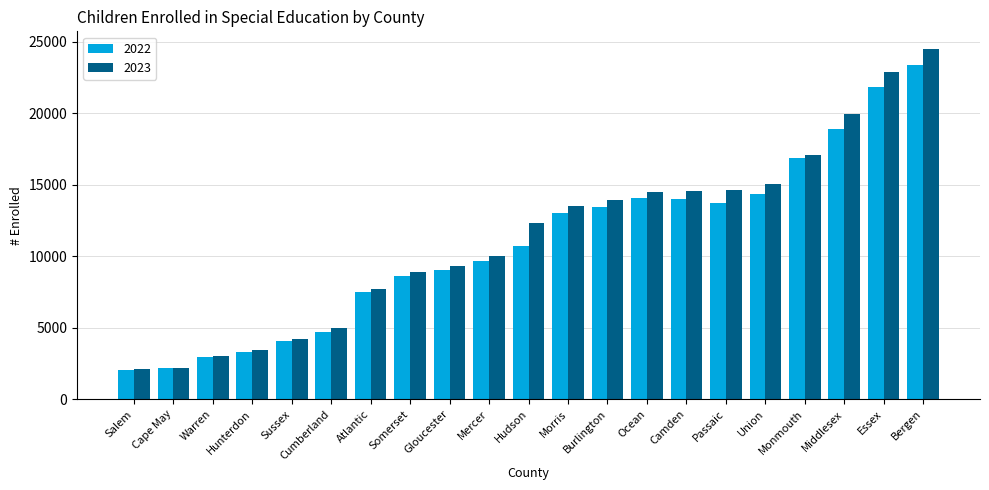

What are all the series names shown in the legend?

2022, 2023